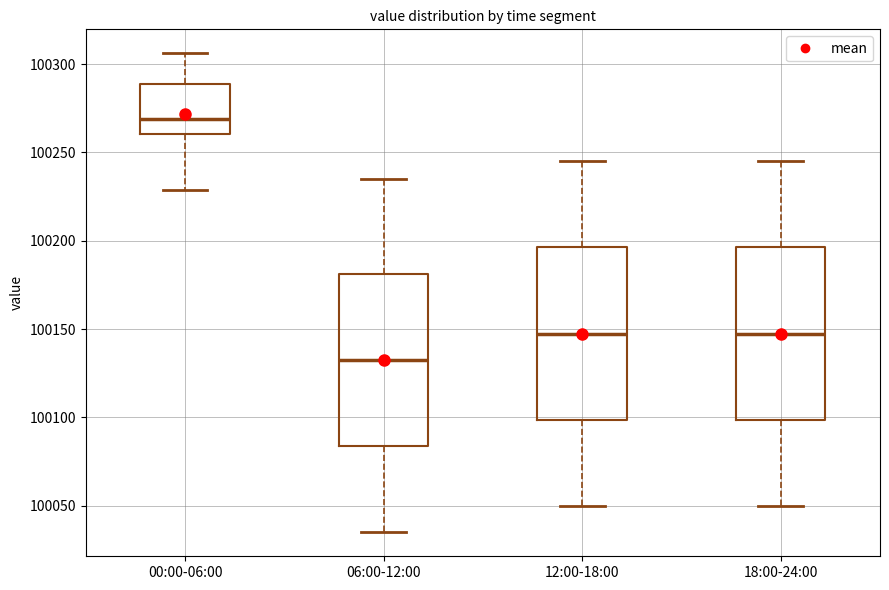

Reading left to right, transcribe this box plot: for each box, give where its median line is, the range the box spans, and where its two whiskers end, as read against the y-axis. The values are not printed on the chart, so give them approximately, as read against the axis.

00:00-06:00: median 100270, box 100260 to 100290, whiskers 100230 to 100305
06:00-12:00: median 100135, box 100085 to 100180, whiskers 100035 to 100235
12:00-18:00: median 100150, box 100100 to 100195, whiskers 100050 to 100245
18:00-24:00: median 100150, box 100100 to 100195, whiskers 100050 to 100245